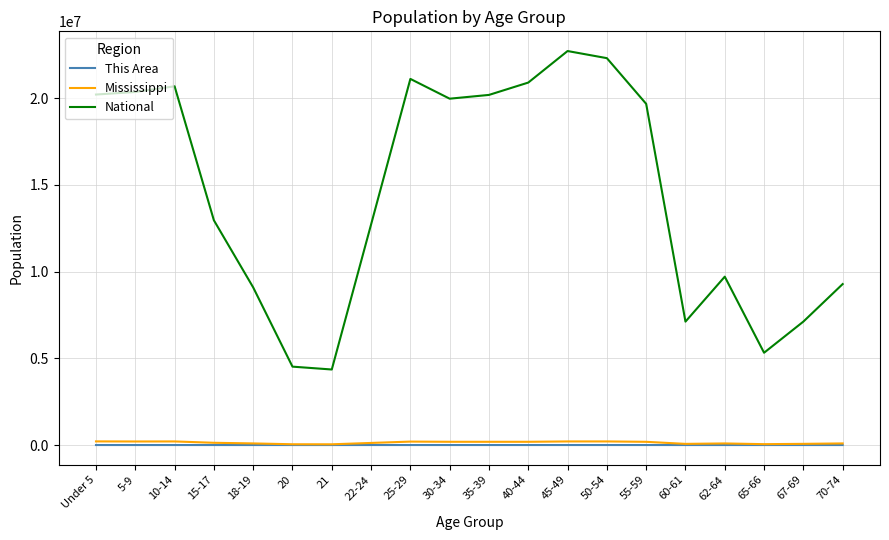

In National, how many points are higher than both neighbors (excluding endpoints)?

4